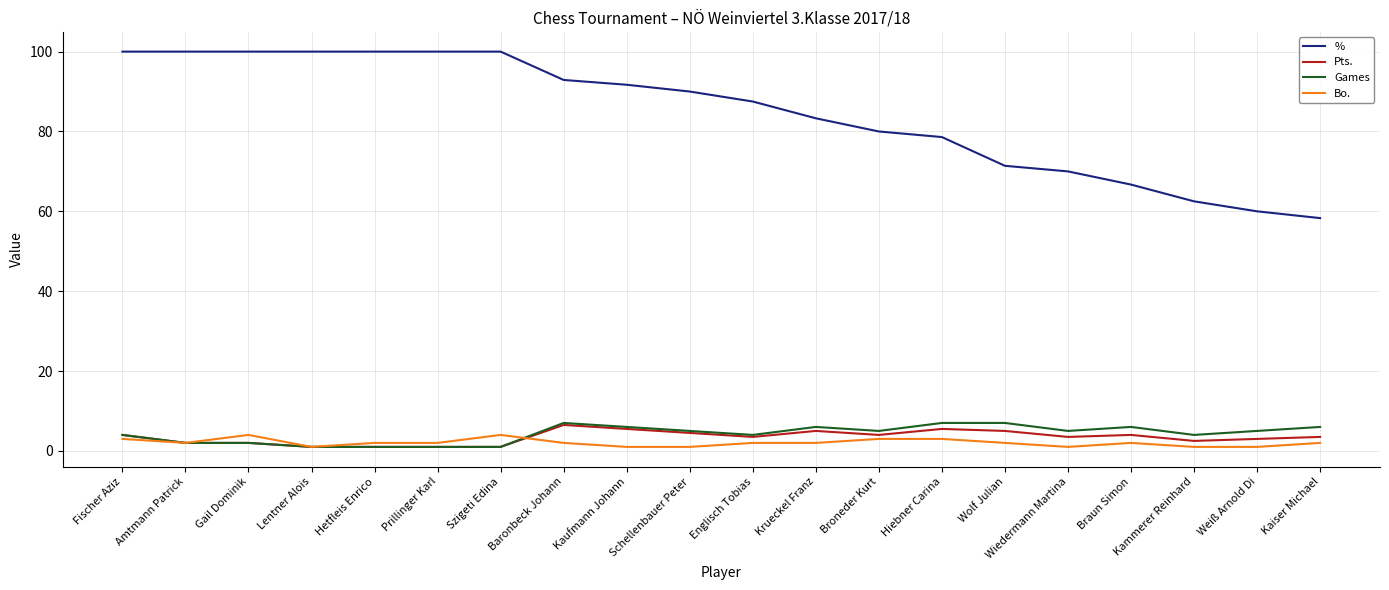

Read the % value at Broneder Kurt.

80.0